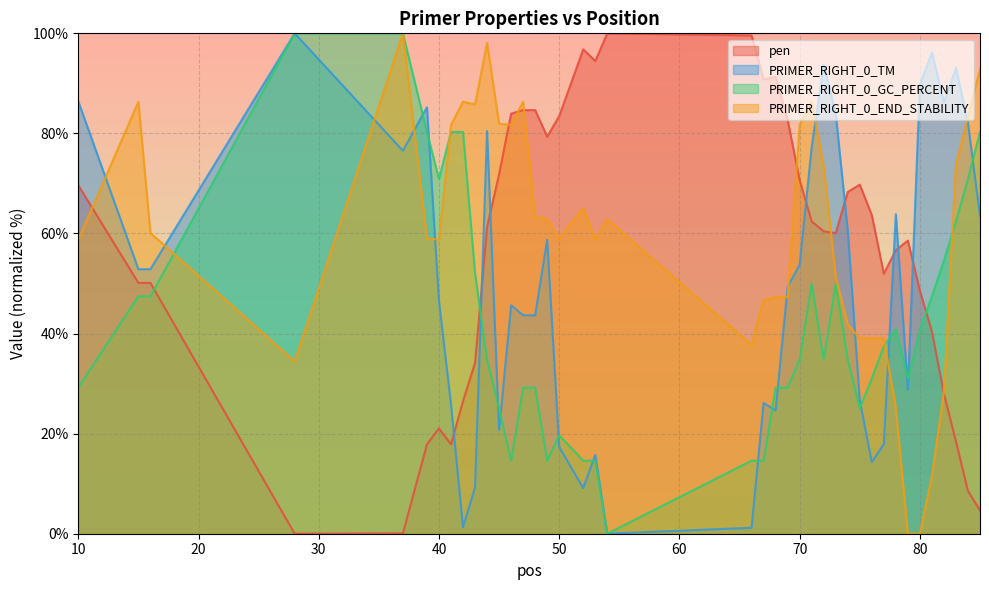

List the series in order of their overall mean, highest first.

PRIMER_RIGHT_0_END_STABILITY, pen, PRIMER_RIGHT_0_TM, PRIMER_RIGHT_0_GC_PERCENT